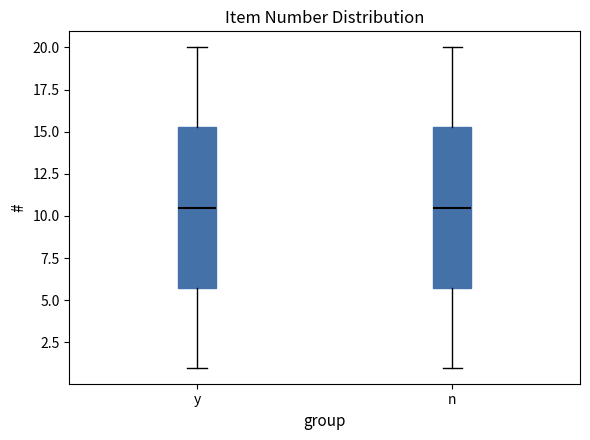

Reading left to right, transcribe this box plot: for each box, give where its median line is, the range the box spans, and where its two whiskers end, as read against the y-axis. The values are not printed on the chart, so give them approximately, as read against the axis.

y: median 10.5, box 6.0 to 15.5, whiskers 1.0 to 20.0
n: median 10.5, box 6.0 to 15.5, whiskers 1.0 to 20.0